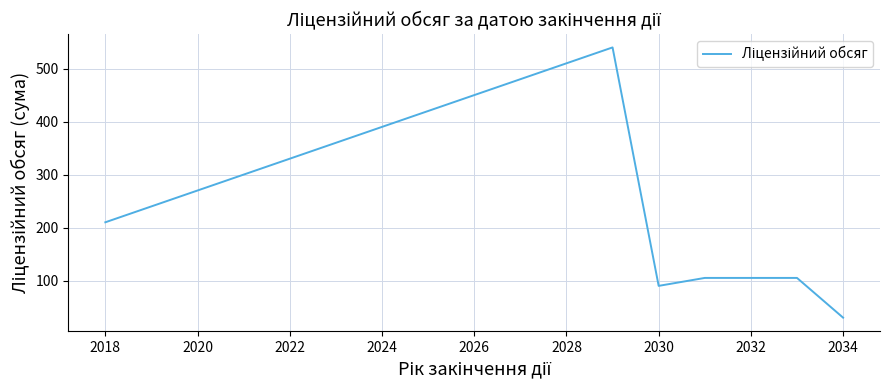

True or false: there are more than 2 points higher than both neighbors.

False